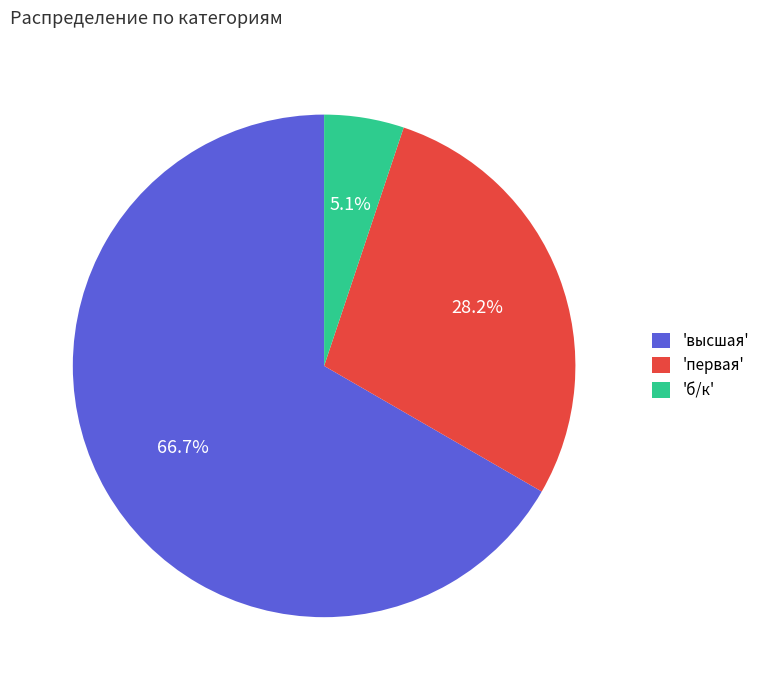

Which slice is the largest?

'высшая'